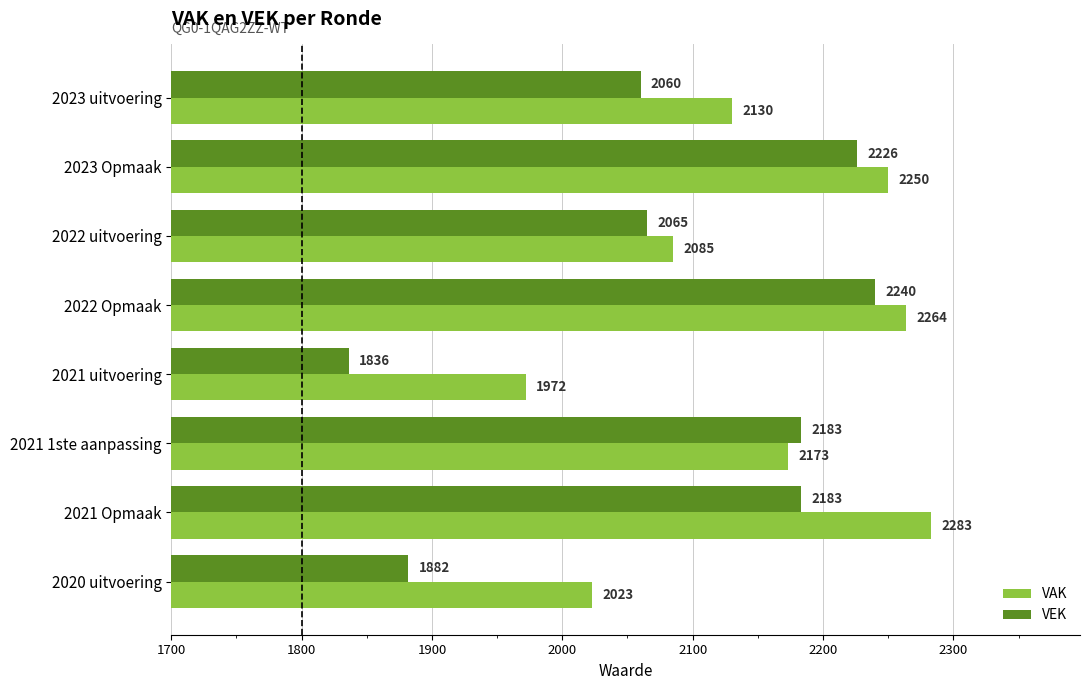

The value of VAK at 2023 uitvoering is 2130. True or false?

True